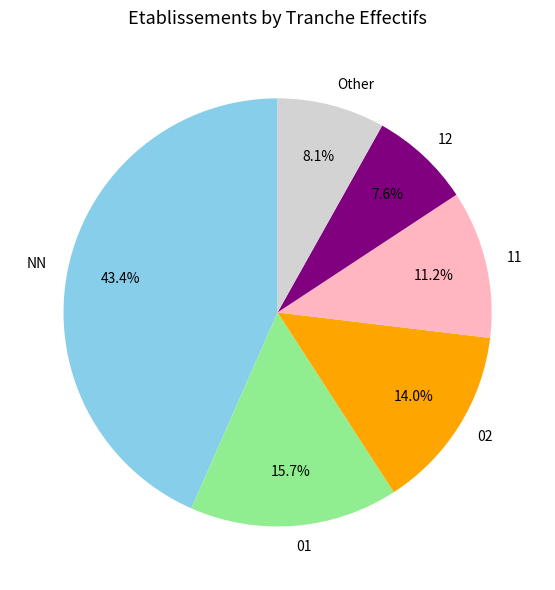

How many slices are in this pie chart?

6